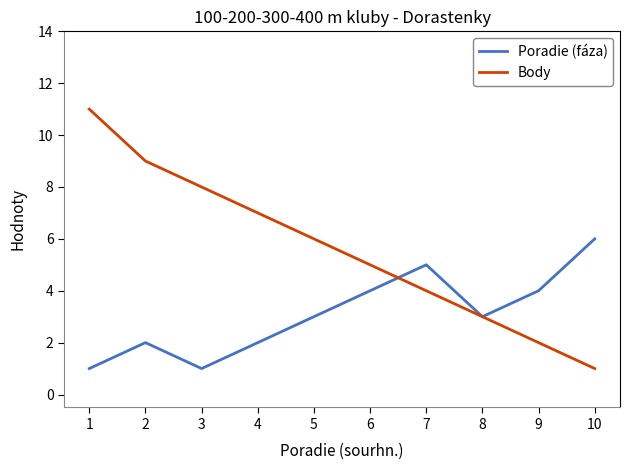

What is the sum of the Body values at 6 and 7?

9